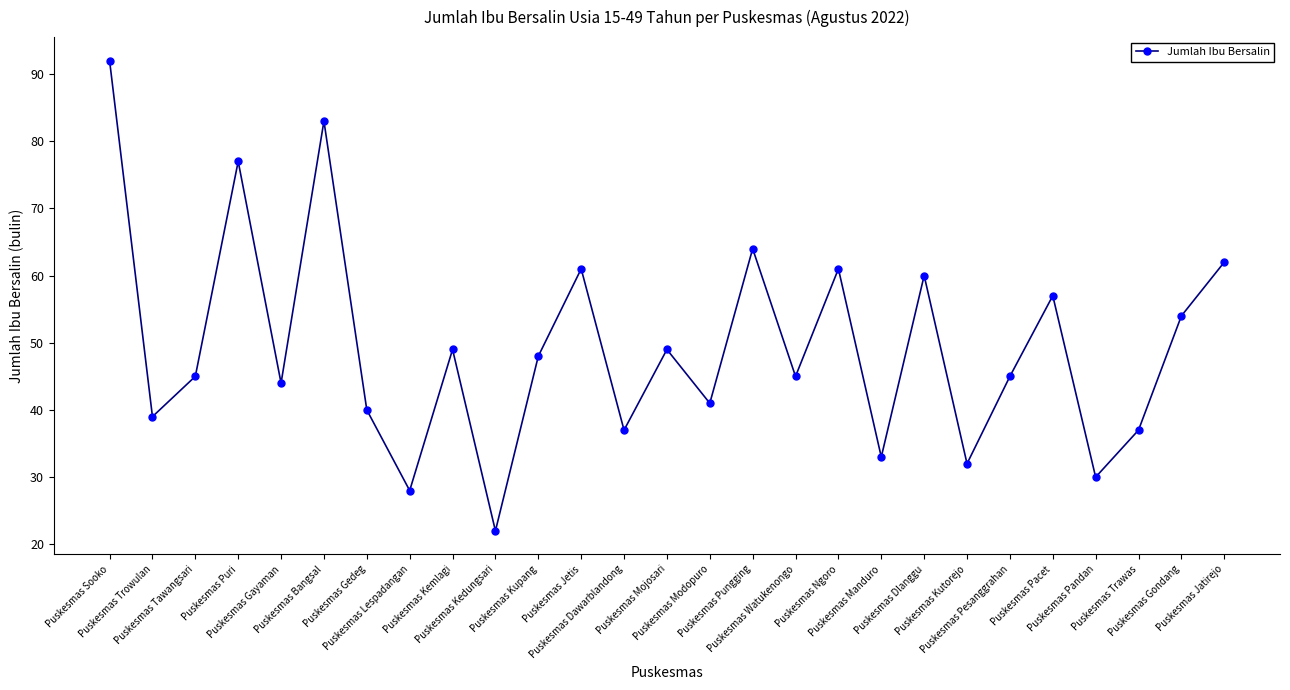

The value at Puskesmas Kutorejo is 32. True or false?

True